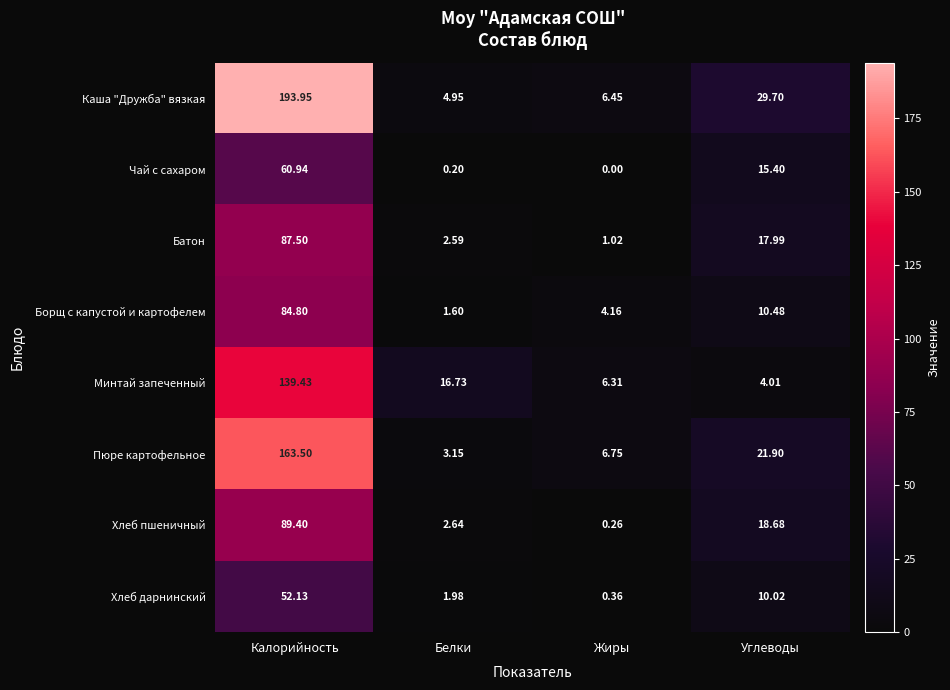

What is the spread (max minus min) of values at Калорийность?

141.8